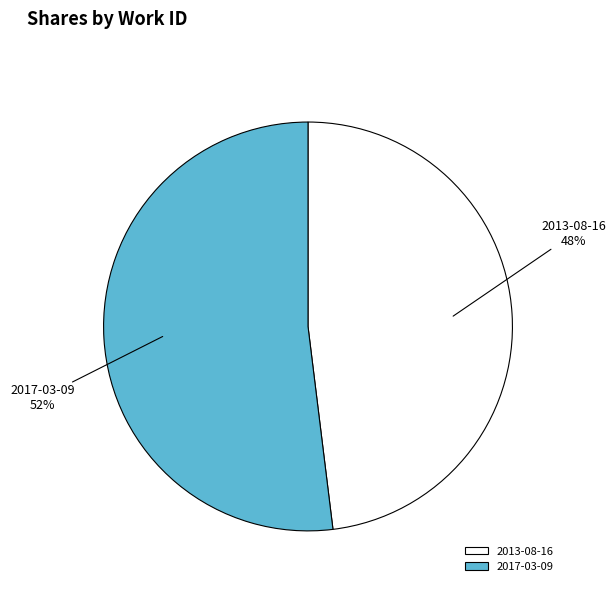

How many segments does this pie chart have?

2